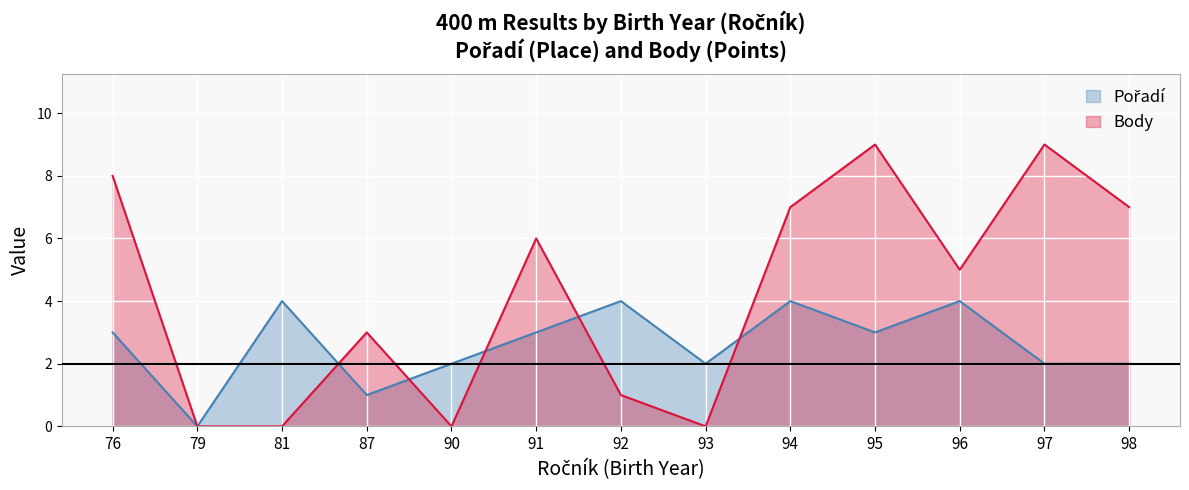

Where is Pořadí nearest to the value 2?

90